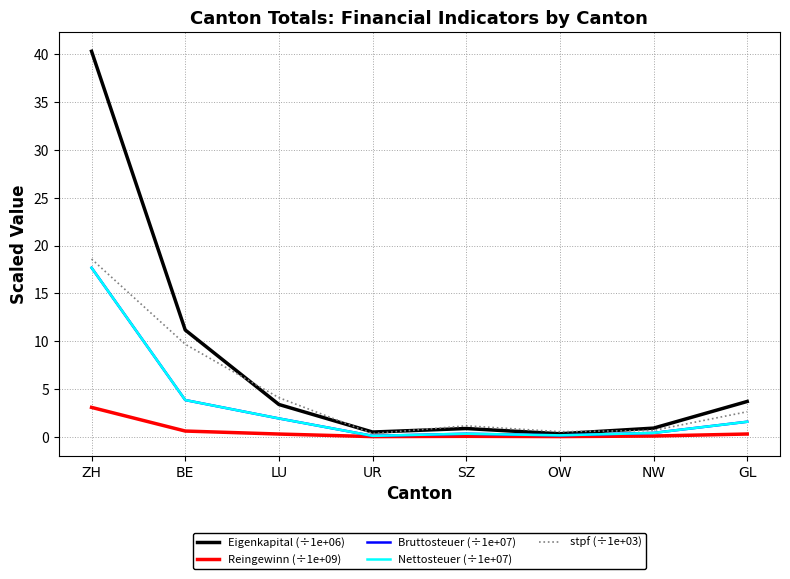

Is this an area chart (filled region under the line)?

No